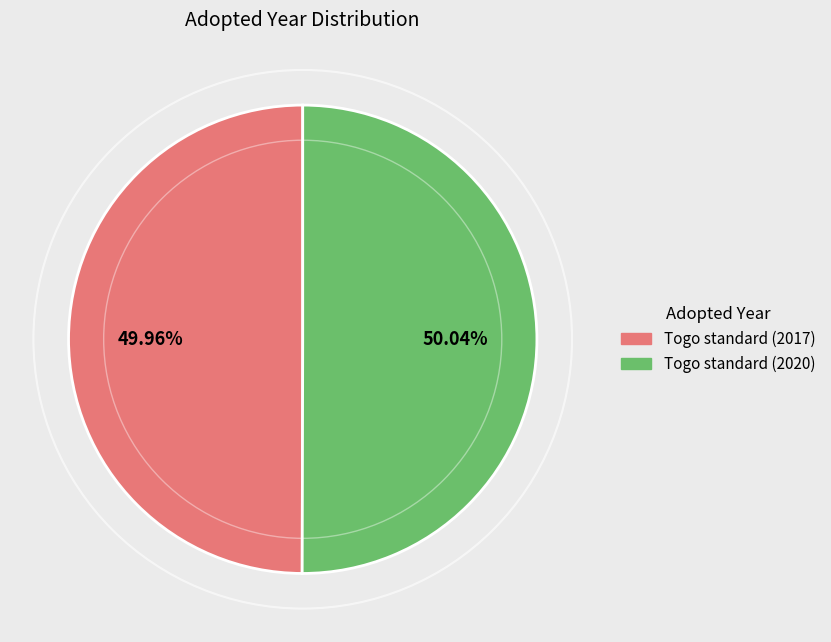

Is it true that Togo standard (2017) is 35% of the pie?

False